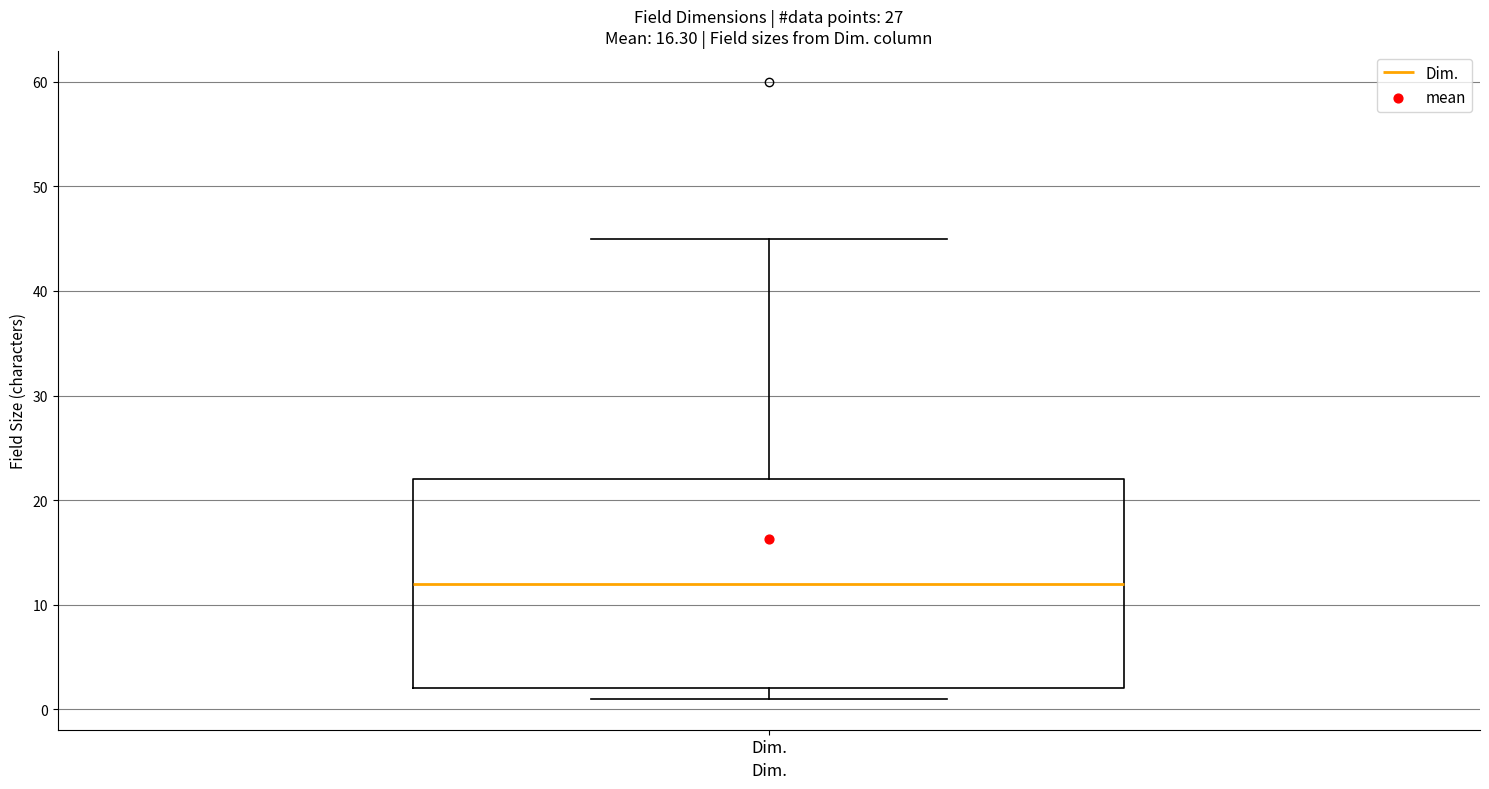

Transcribe this box plot: give where the median line is, the range the box spans, and where the two whiskers end, as read against the y-axis. The values are not printed on the chart, so give them approximately, as read against the axis.

median 12, box 2 to 22, whiskers 1 to 45